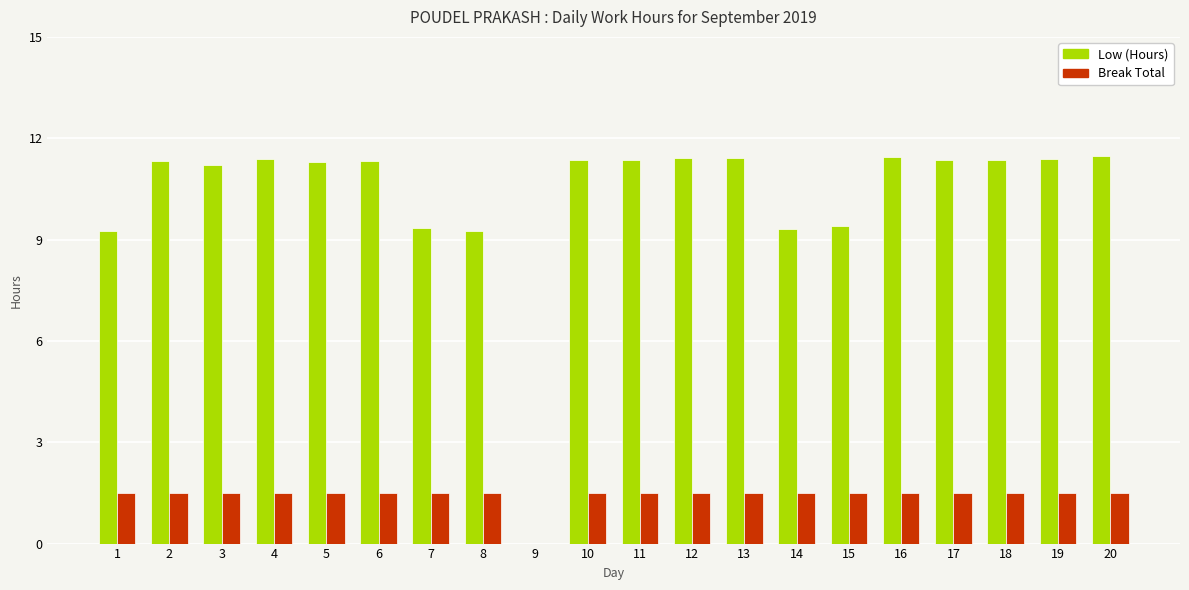

What is the total value across all series at 5?

12.8